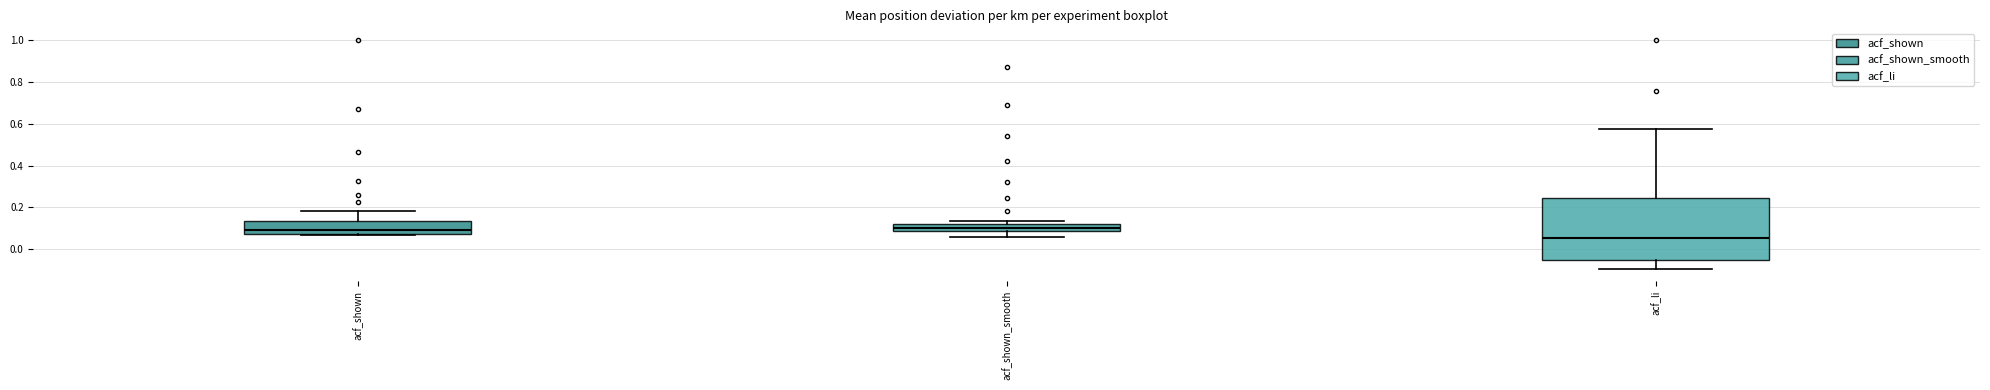

Reading left to right, transcribe this box plot: for each box, give where its median line is, the range the box spans, and where its two whiskers end, as read against the y-axis. The values are not printed on the chart, so give them approximately, as read against the axis.

acf_shown: median 0.10, box 0.08 to 0.14, whiskers 0.06 to 0.18
acf_shown_smooth: median 0.10, box 0.08 to 0.12, whiskers 0.06 to 0.14
acf_li: median 0.06, box -0.04 to 0.24, whiskers -0.10 to 0.58